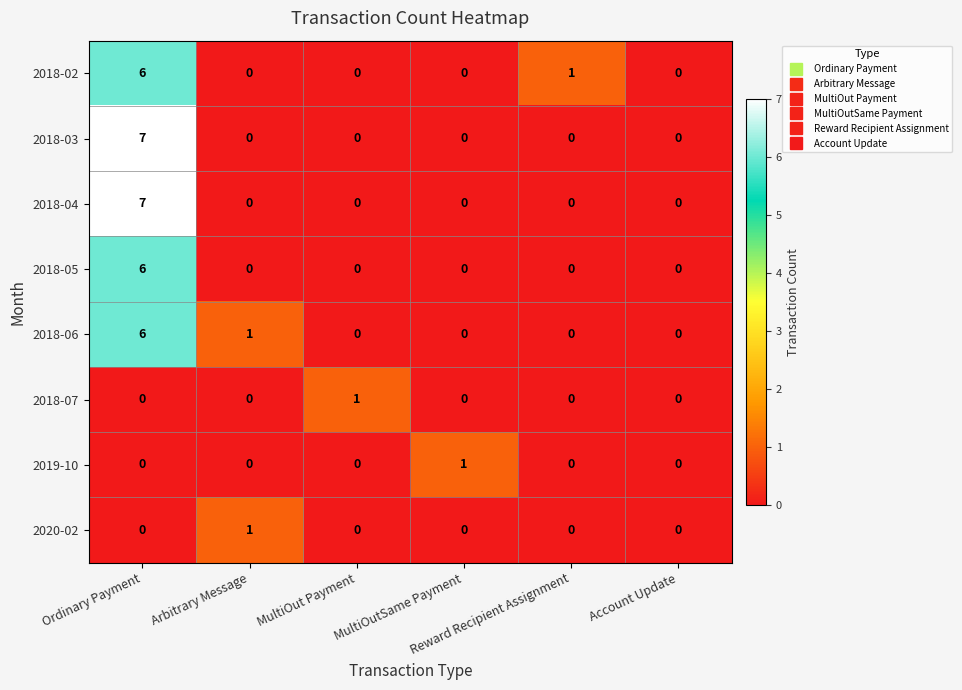

What is the difference between the maximum and second lowest values in the 2018-03 series?

7